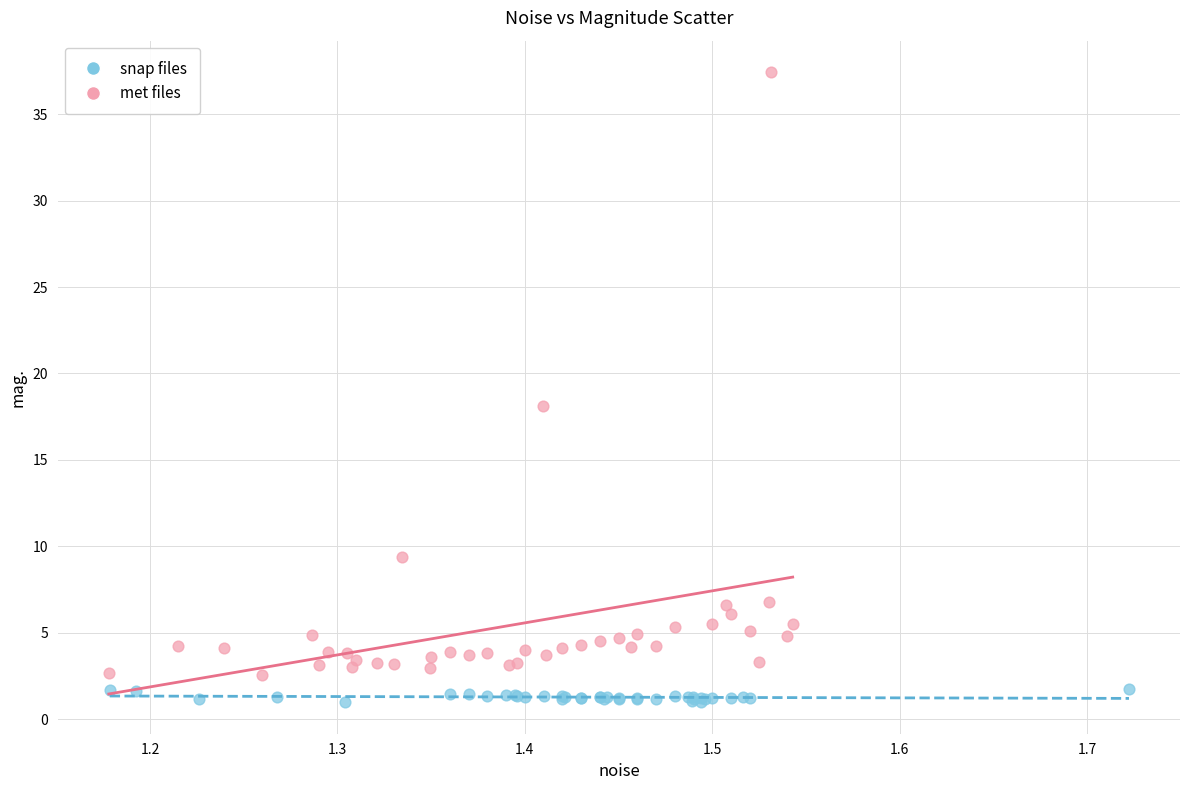

Which series contains the highest Y value?

met files